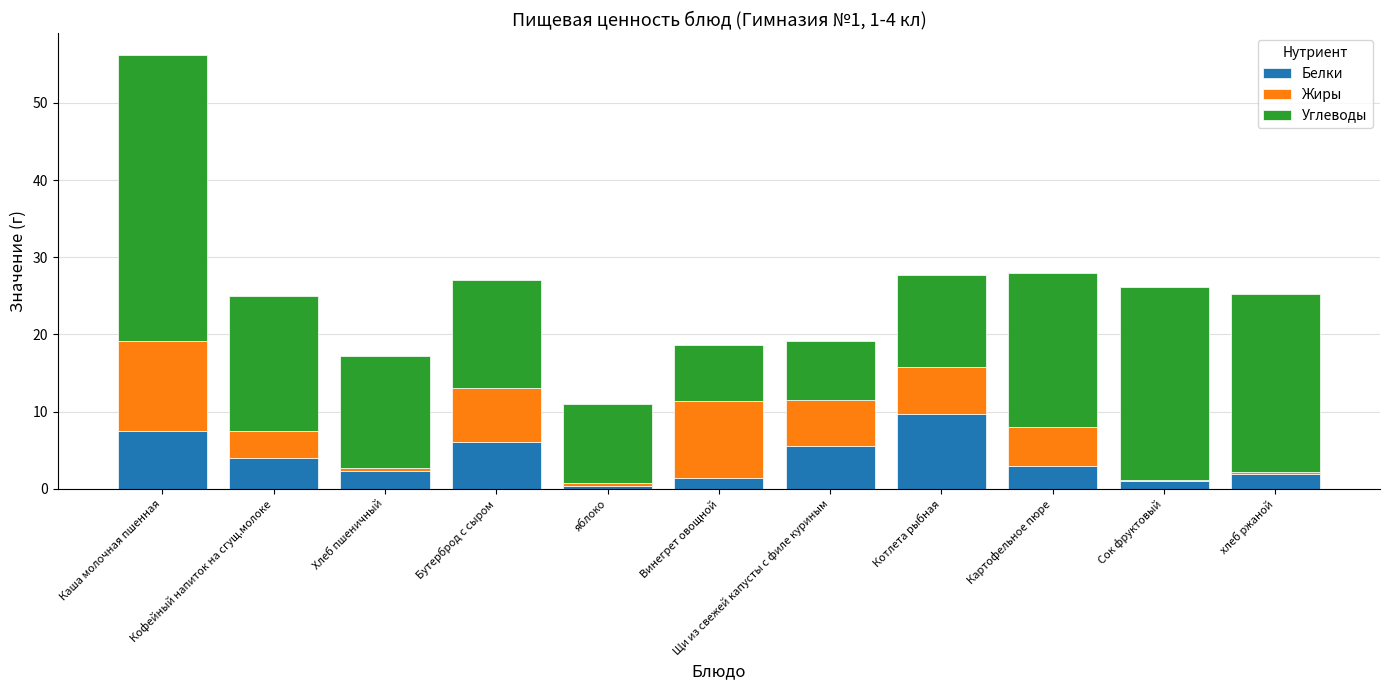

What is the maximum value for Белки?

9.8